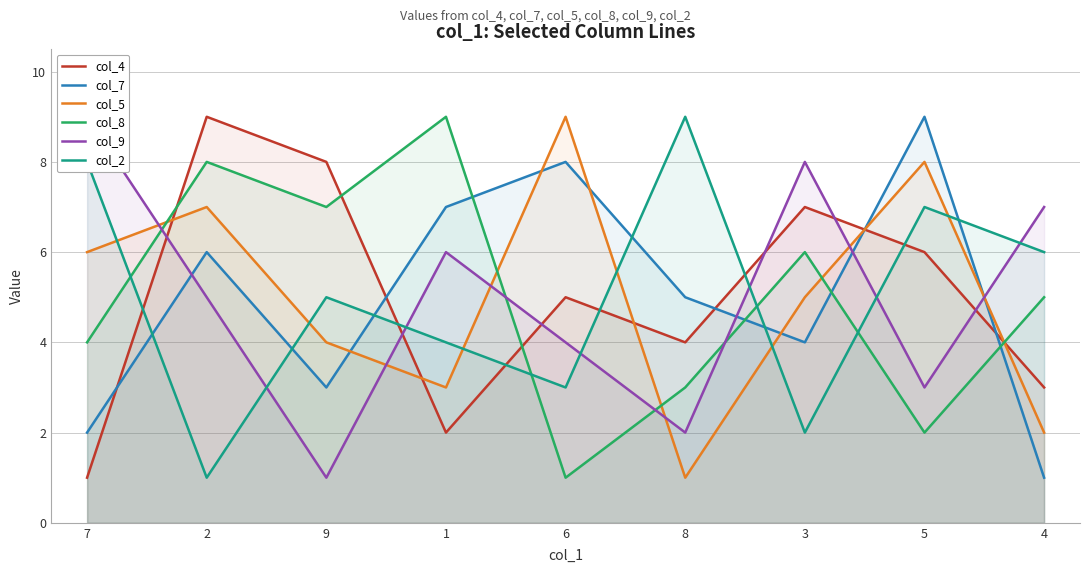

How many categories are shown in the chart?

9